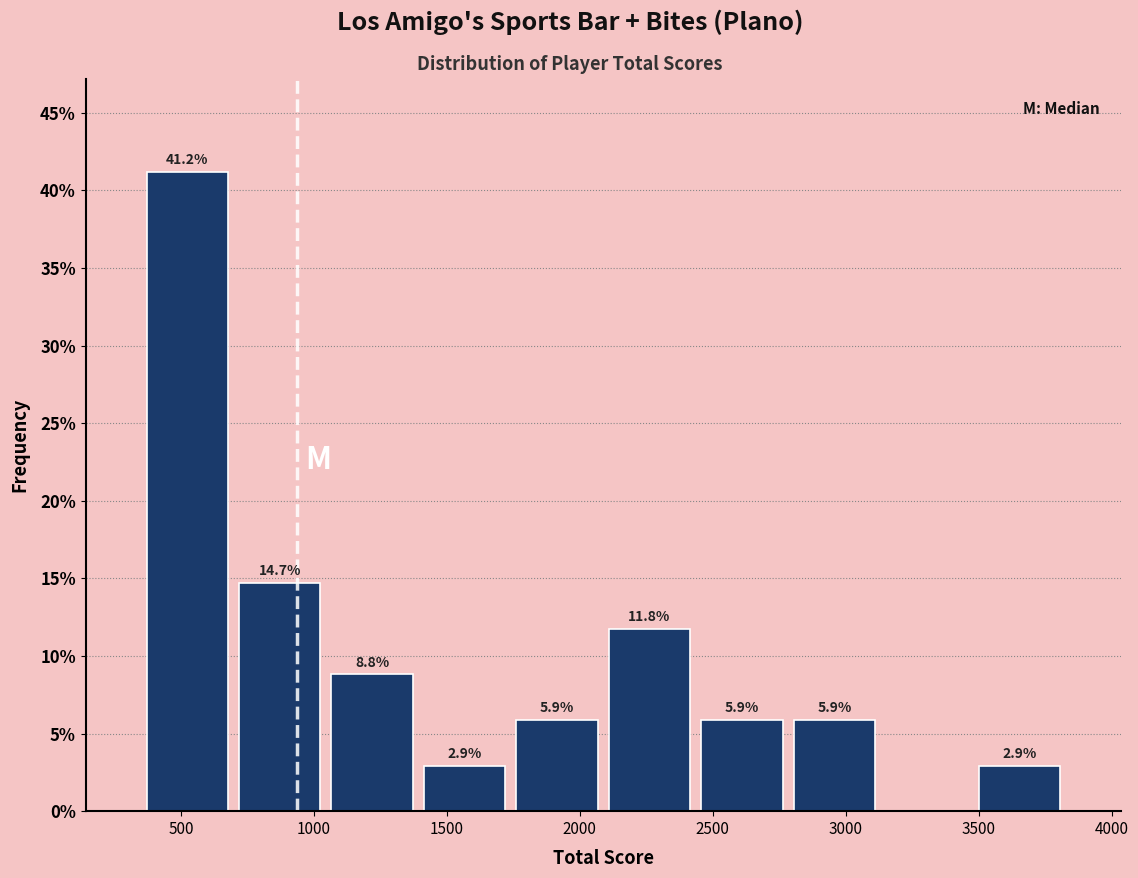

Over which range of the x-axis is the bar tallest?

350 to 700